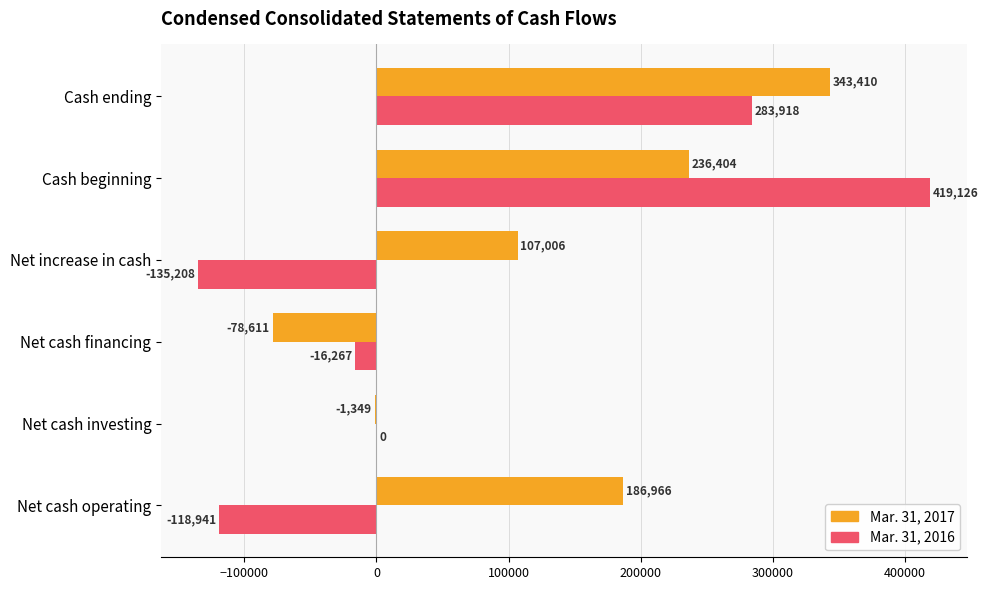

The value of Mar. 31, 2017 at Net cash financing is -19282. True or false?

False